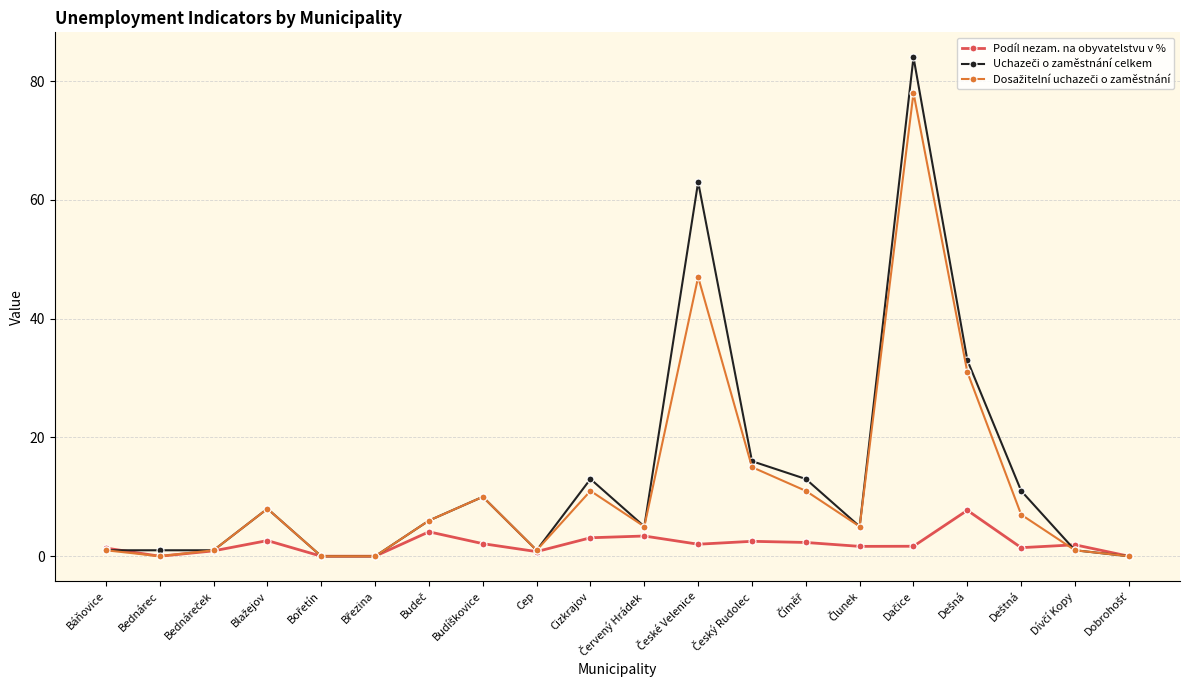

What is the greatest value displayed?

84.0